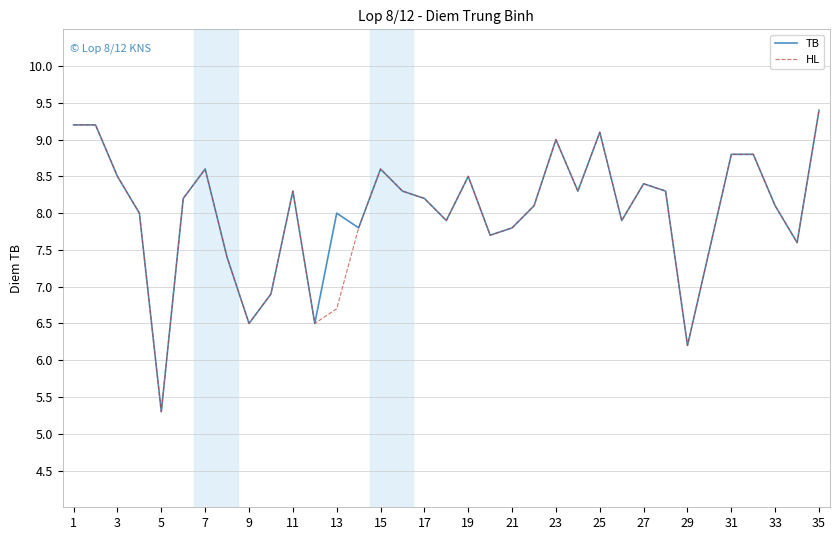

What is the highest value of the TB series?

9.4